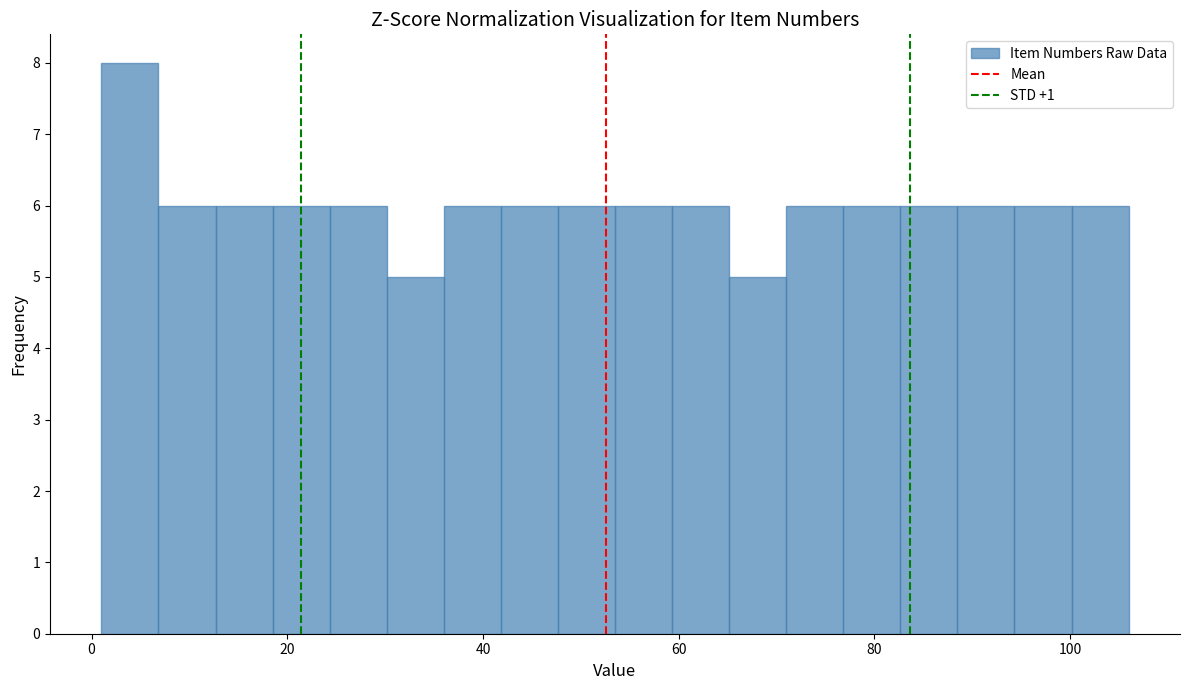

Around what value on the x-axis is the tallest bar? Give the approximate position of its centre, as read against the axis.

4